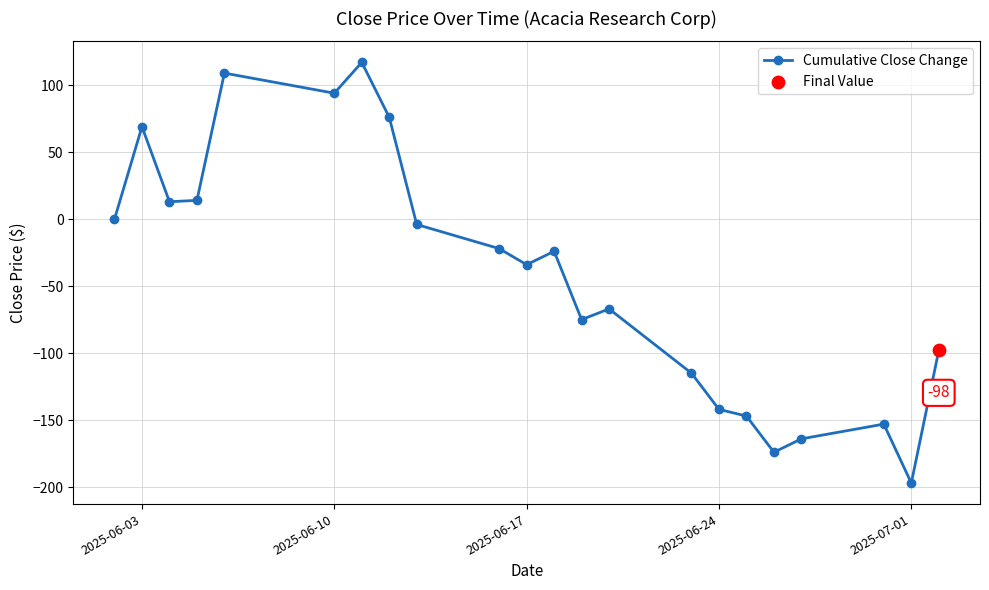

True or false: the data has more than 0 interior local peaks.

True